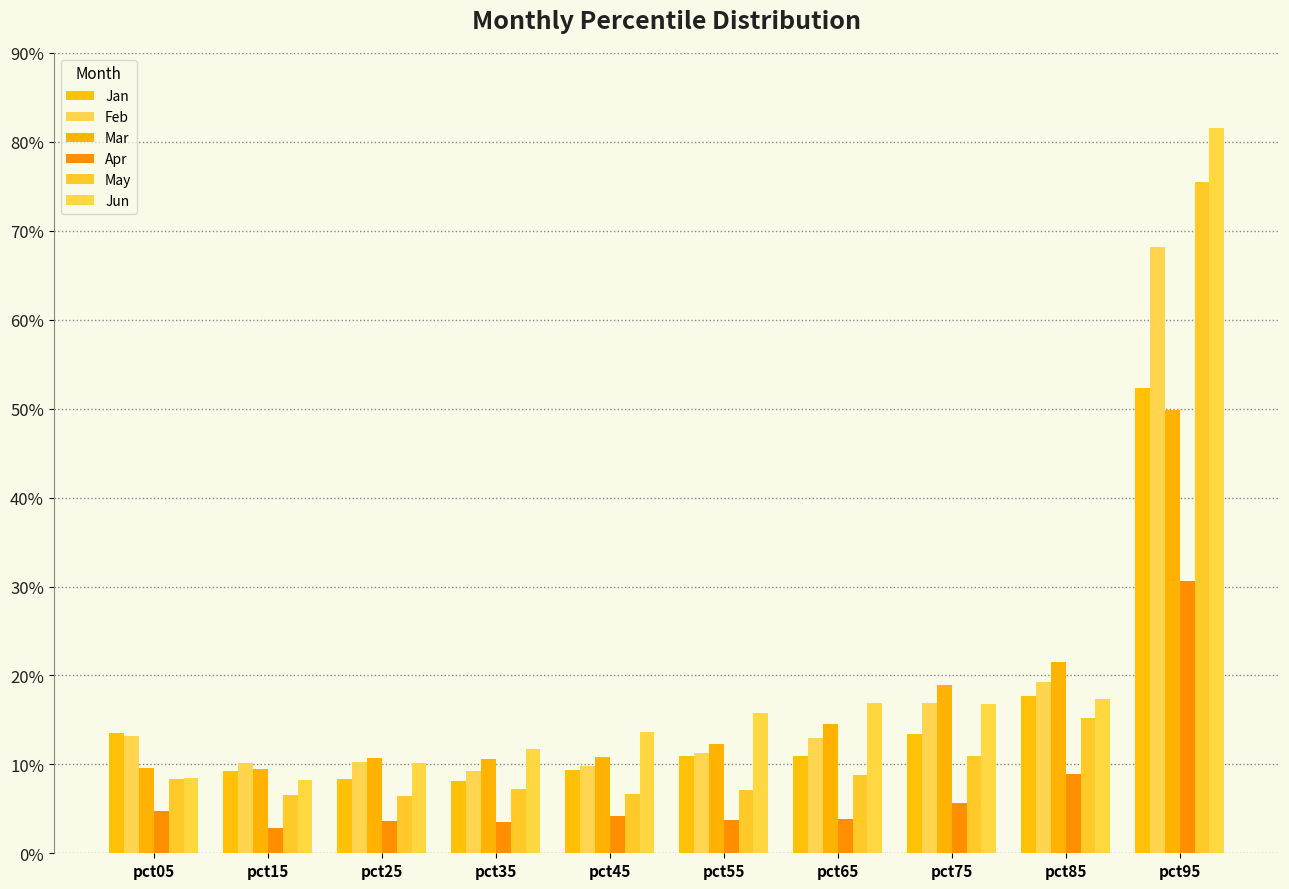

Reading left to right, what are all the values shown in this chart?

Jan: pct05=0.1	pct15=0.1	pct25=0.1	pct35=0.1	pct45=0.1	pct55=0.1	pct65=0.1	pct75=0.1	pct85=0.2	pct95=0.5
Feb: pct05=0.1	pct15=0.1	pct25=0.1	pct35=0.1	pct45=0.1	pct55=0.1	pct65=0.1	pct75=0.2	pct85=0.2	pct95=0.7
Mar: pct05=0.1	pct15=0.1	pct25=0.1	pct35=0.1	pct45=0.1	pct55=0.1	pct65=0.1	pct75=0.2	pct85=0.2	pct95=0.5
Apr: pct05=0.0	pct15=0.0	pct25=0.0	pct35=0.0	pct45=0.0	pct55=0.0	pct65=0.0	pct75=0.1	pct85=0.1	pct95=0.3
May: pct05=0.1	pct15=0.1	pct25=0.1	pct35=0.1	pct45=0.1	pct55=0.1	pct65=0.1	pct75=0.1	pct85=0.2	pct95=0.8
Jun: pct05=0.1	pct15=0.1	pct25=0.1	pct35=0.1	pct45=0.1	pct55=0.2	pct65=0.2	pct75=0.2	pct85=0.2	pct95=0.8